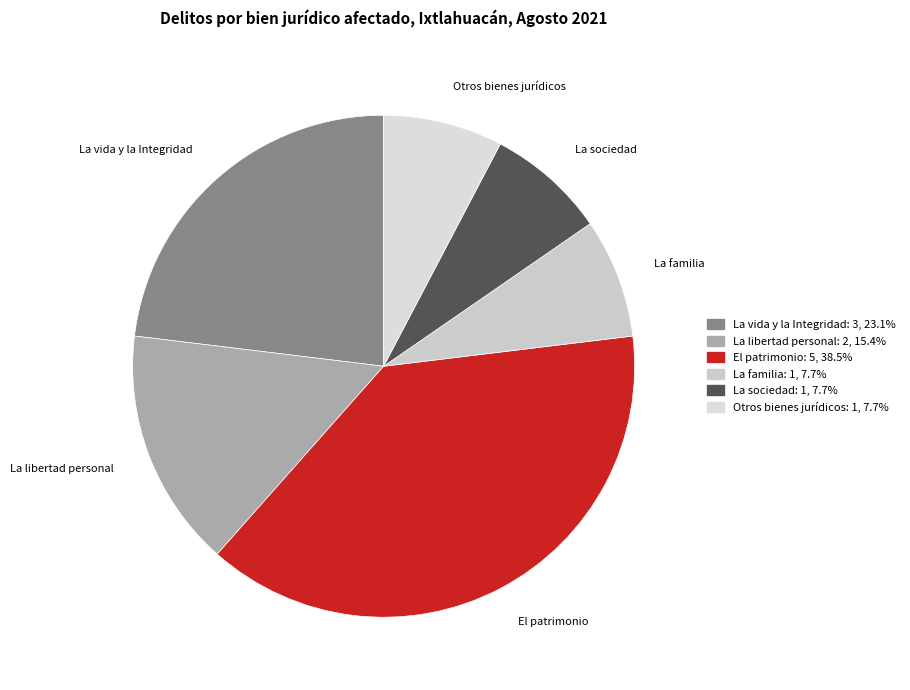

Does any single category account for the majority?

No